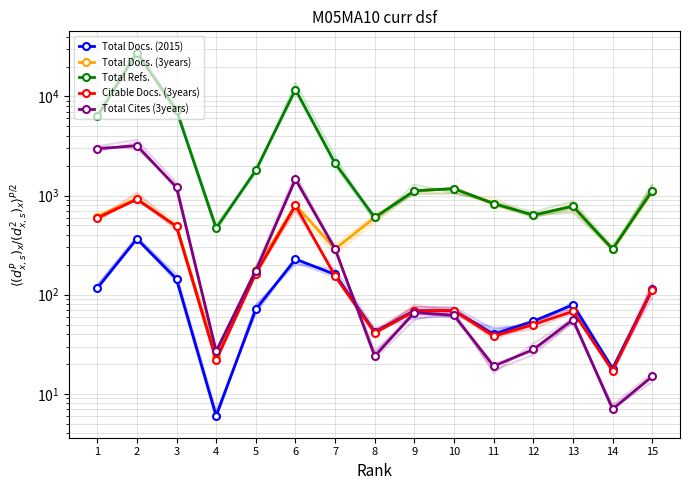

What is the difference between the highest and lowest values at 8?

577